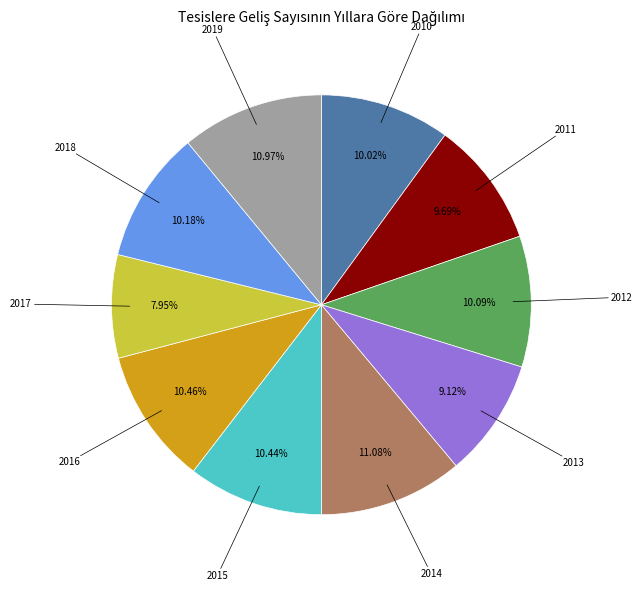

Is there any slice that represents more than half of the pie?

No